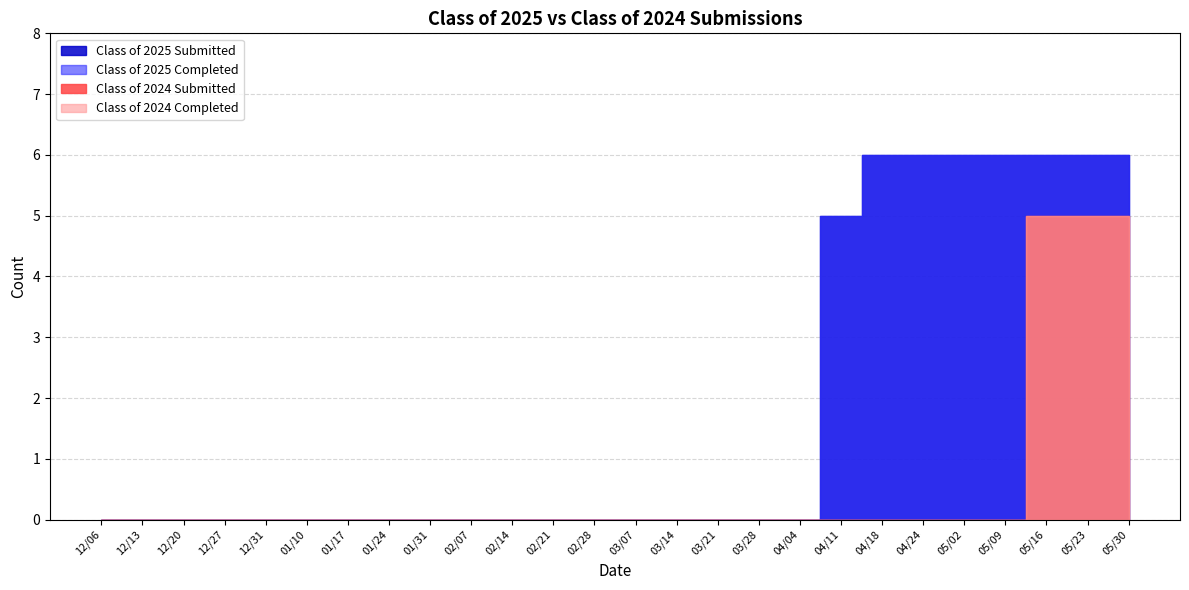

At which category is the sum across all series the highest?

05/16